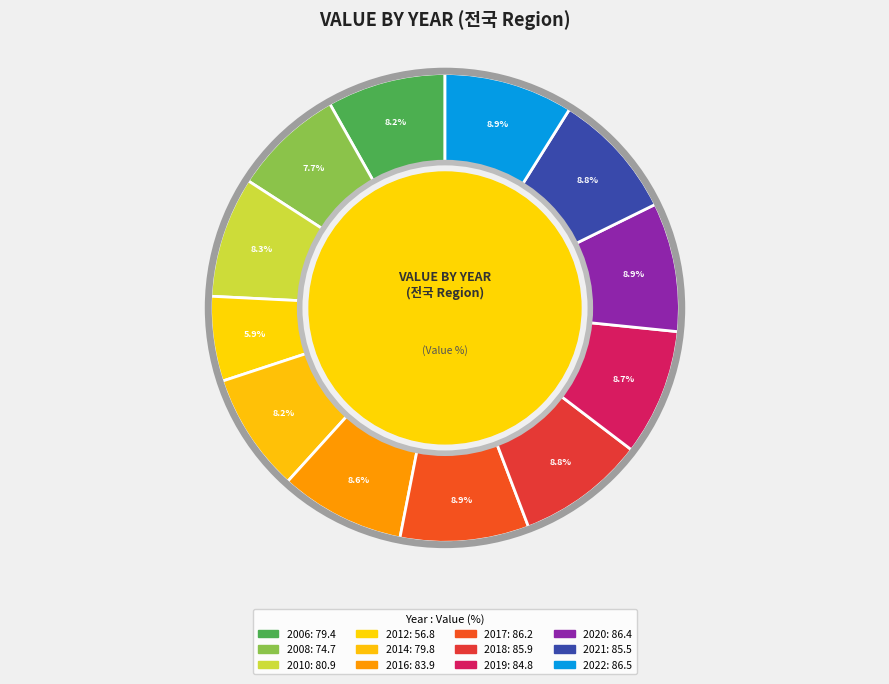

Is it true that 2008 is 14% of the pie?

False